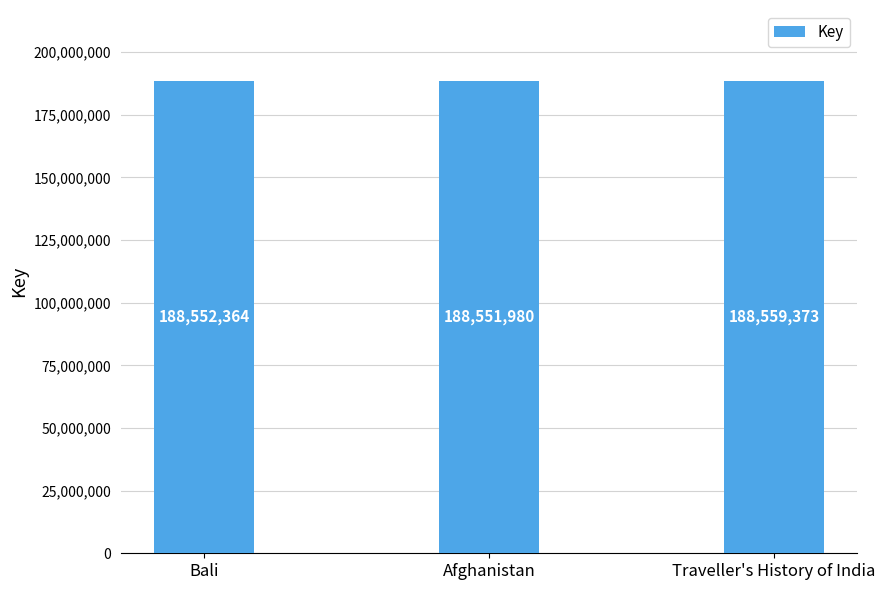

Rank the categories by value from lowest to highest.

Afghanistan, Bali, Traveller's History of India